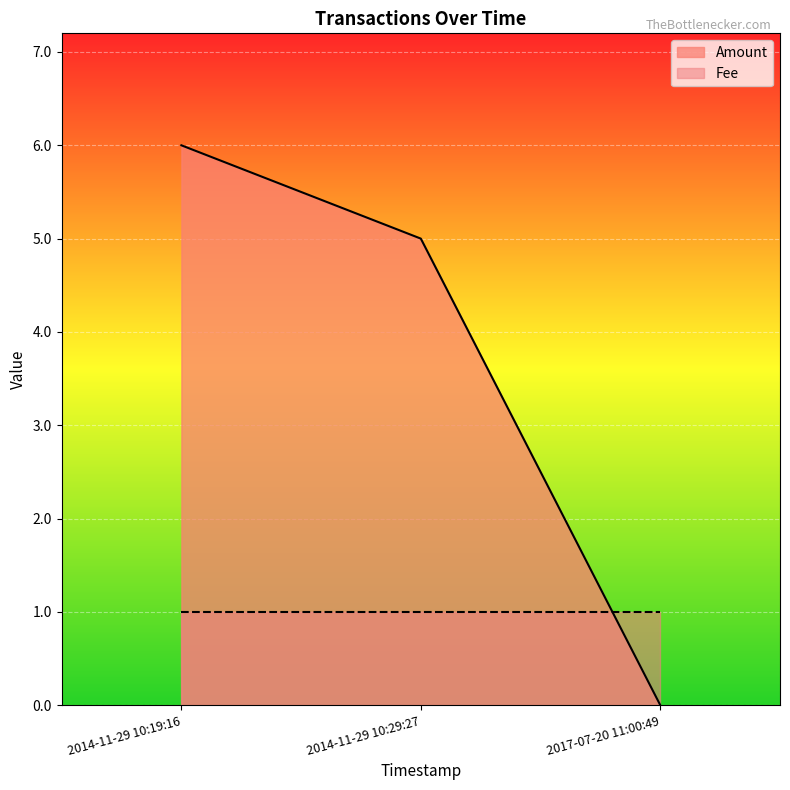

Which series has the largest total across all categories?

Amount